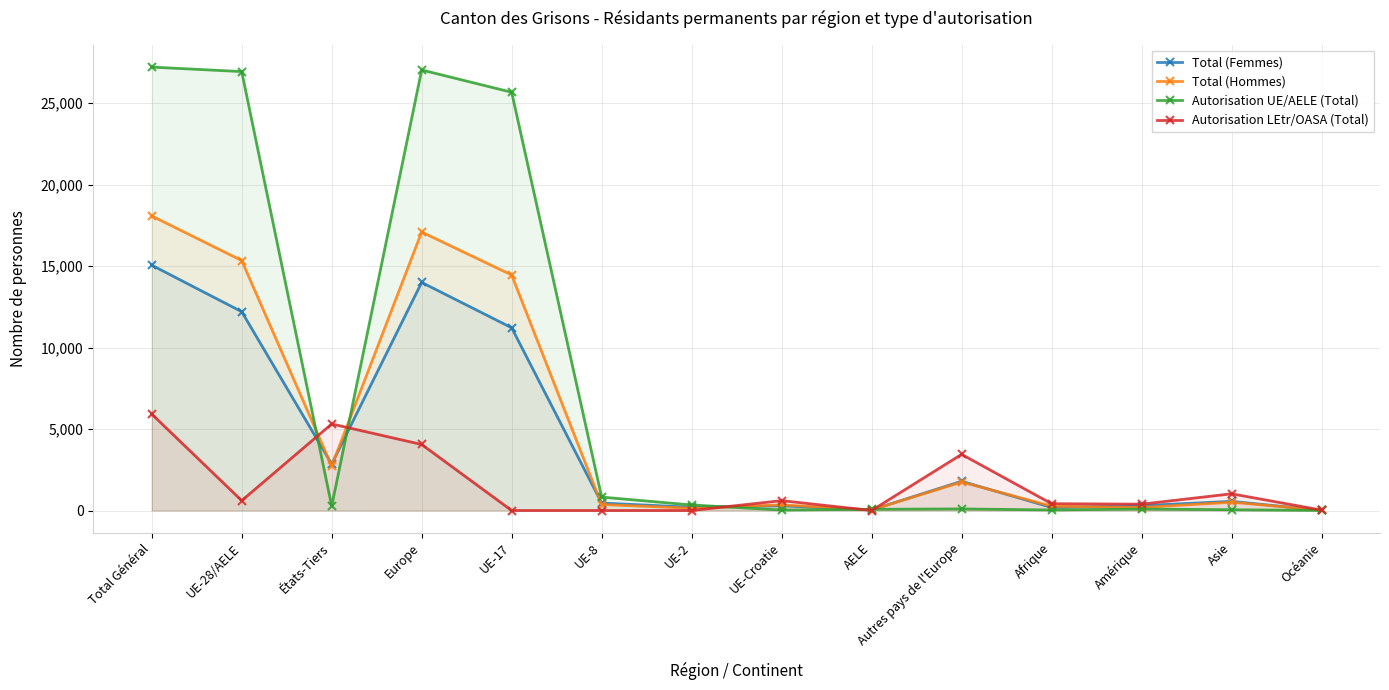

Which series ends up on top after the final intersection of Total (Hommes) and Total (Femmes)?

Total (Hommes)